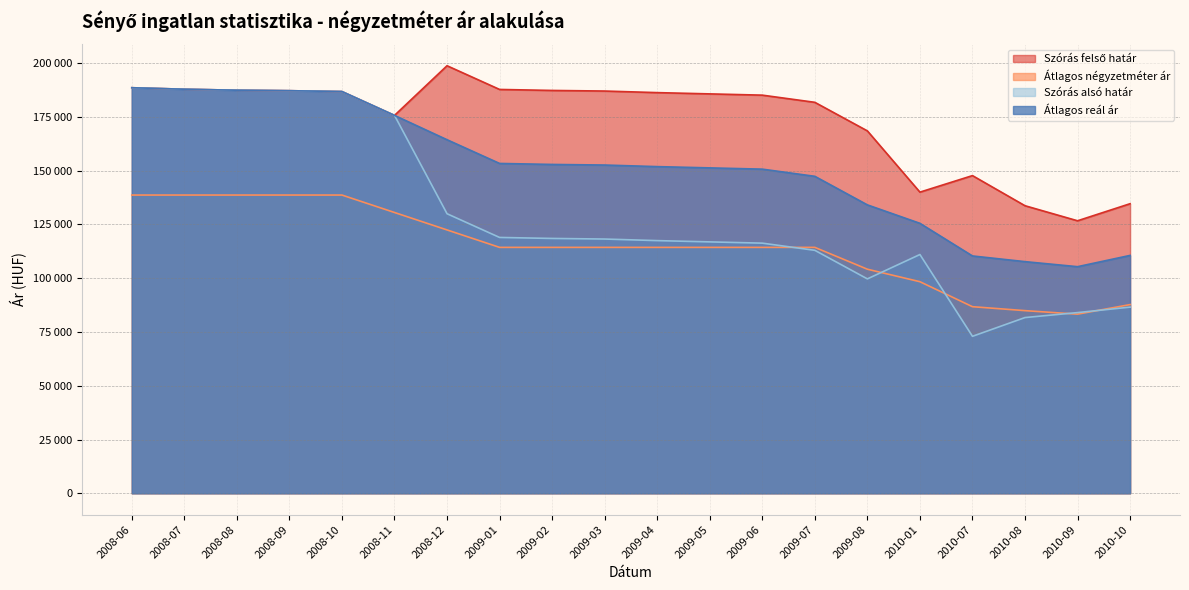

Reading left to right, transcribe all the data shown in this chart.

Szórás felső határ: 2008-06=188552	2008-07=187859	2008-08=187400	2008-09=187172	2008-10=186773	2008-11=175688	2008-12=198779	2009-01=187753	2009-02=187289	2009-03=187012	2009-04=186279	2009-05=185689	2009-06=185103	2009-07=181767	2009-08=168486	2010-01=140011	2010-07=147697	2010-08=133691	2010-09=126694	2010-10=134634
Átlagos négyzetméter ár: 2008-06=138655	2008-07=138655	2008-08=138655	2008-09=138655	2008-10=138655	2008-11=130545	2008-12=122436	2009-01=114327	2009-02=114327	2009-03=114327	2009-04=114327	2009-05=114327	2009-06=114327	2009-07=114327	2009-08=104175	2010-01=98366	2010-07=86750	2010-08=84915	2010-09=83281	2010-10=87725
Szórás alsó határ: 2008-06=188552	2008-07=187859	2008-08=187400	2008-09=187172	2008-10=186773	2008-11=175688	2008-12=129971	2009-01=118945	2009-02=118481	2009-03=118204	2009-04=117471	2009-05=116881	2009-06=116295	2009-07=112959	2009-08=99678	2010-01=111009	2010-07=72981	2010-08=81699	2010-09=84008	2010-10=86552
Átlagos reál ár: 2008-06=188552	2008-07=187859	2008-08=187400	2008-09=187172	2008-10=186773	2008-11=175688	2008-12=164375	2009-01=153349	2009-02=152885	2009-03=152608	2009-04=151875	2009-05=151285	2009-06=150699	2009-07=147363	2009-08=134082	2010-01=125510	2010-07=110339	2010-08=107695	2010-09=105351	2010-10=110593